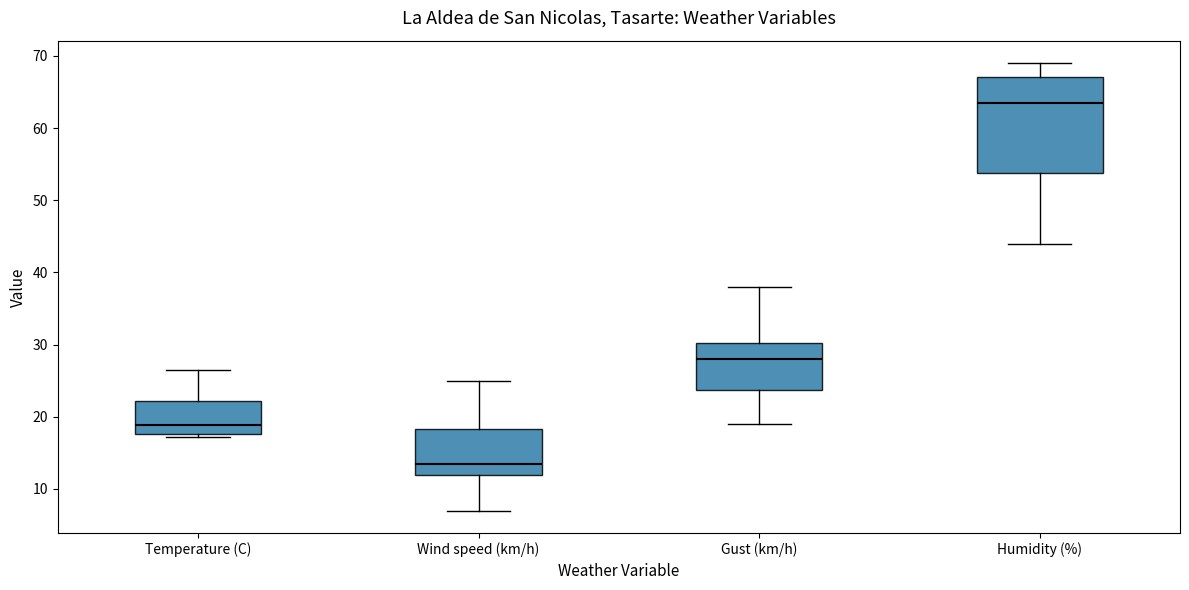

Which box is the tallest, from its lower edge to its upper edge?

Humidity (%)